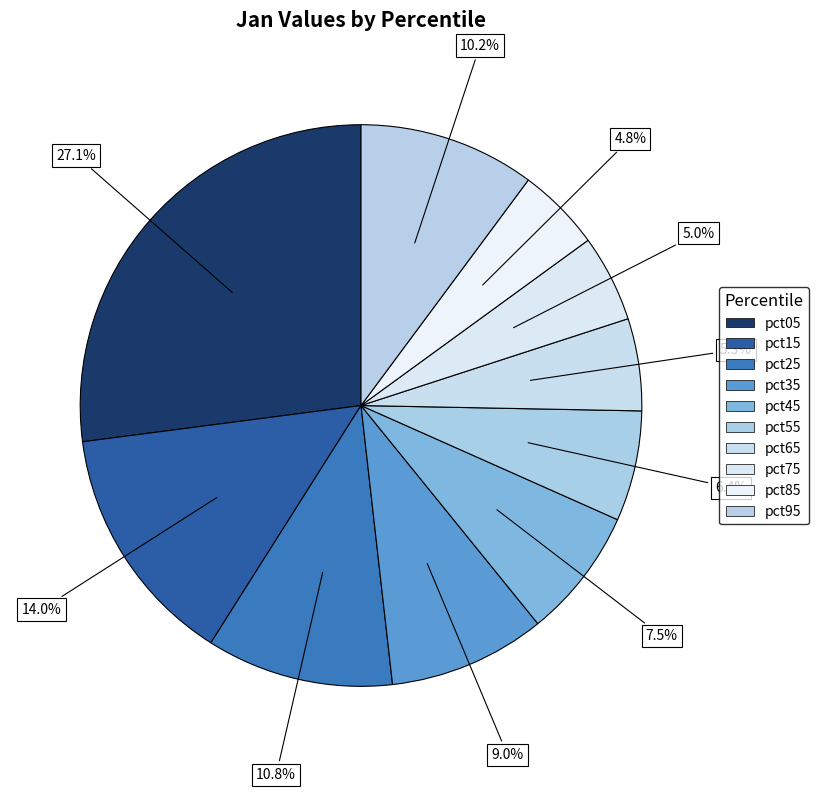

Rank the categories by value from lowest to highest.

pct85, pct75, pct65, pct55, pct45, pct35, pct95, pct25, pct15, pct05